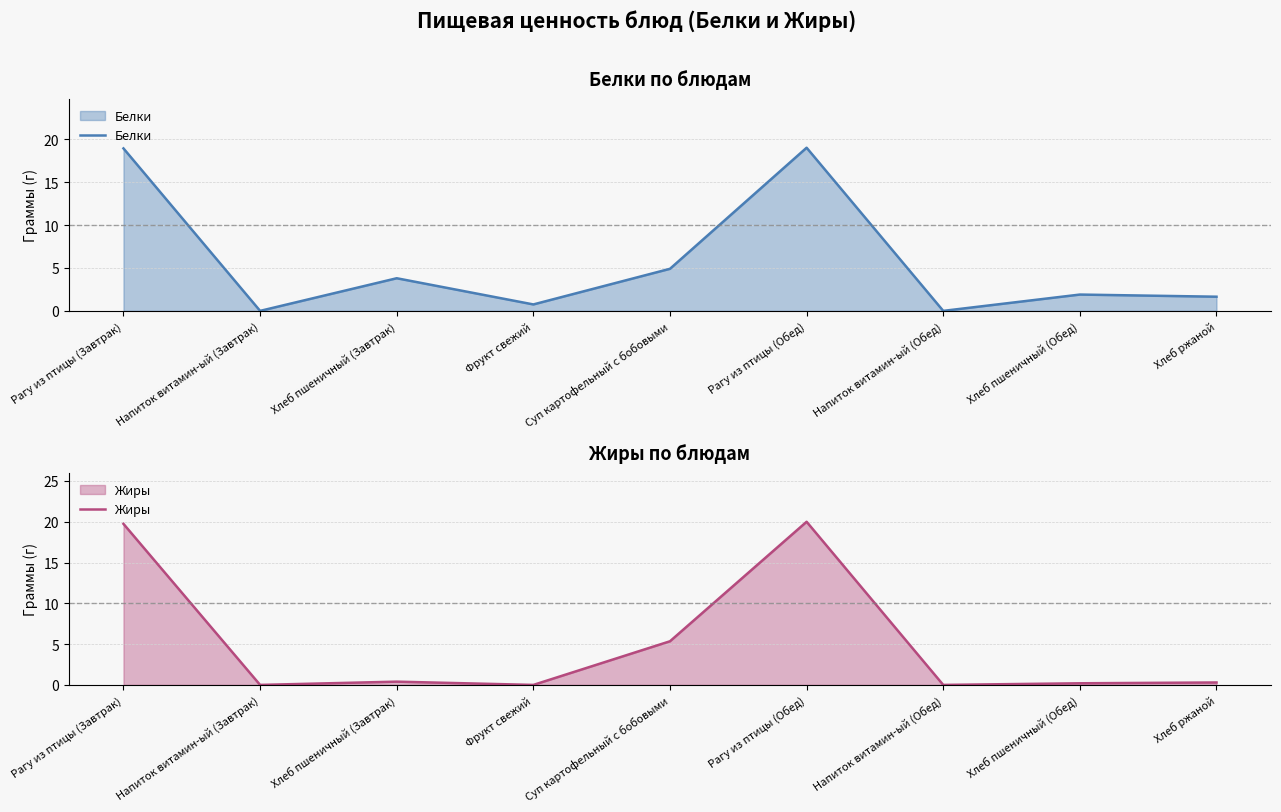

What position from the right is Хлеб пшеничный (Обед)?

2